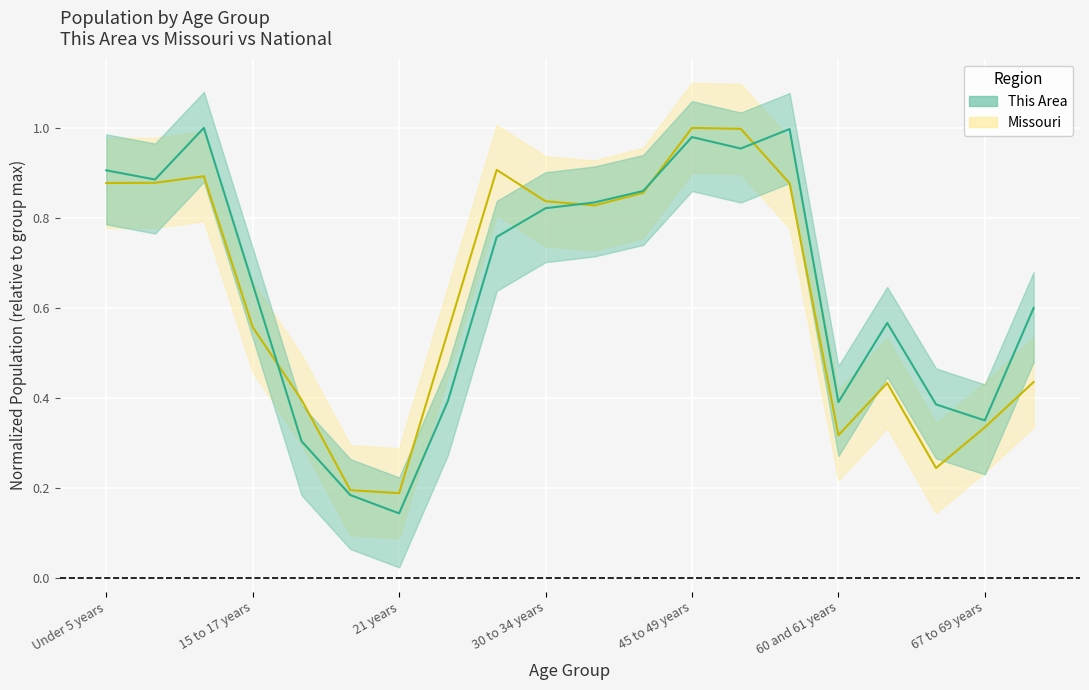

At which category is the sum across all series the highest?

45 to 49 years